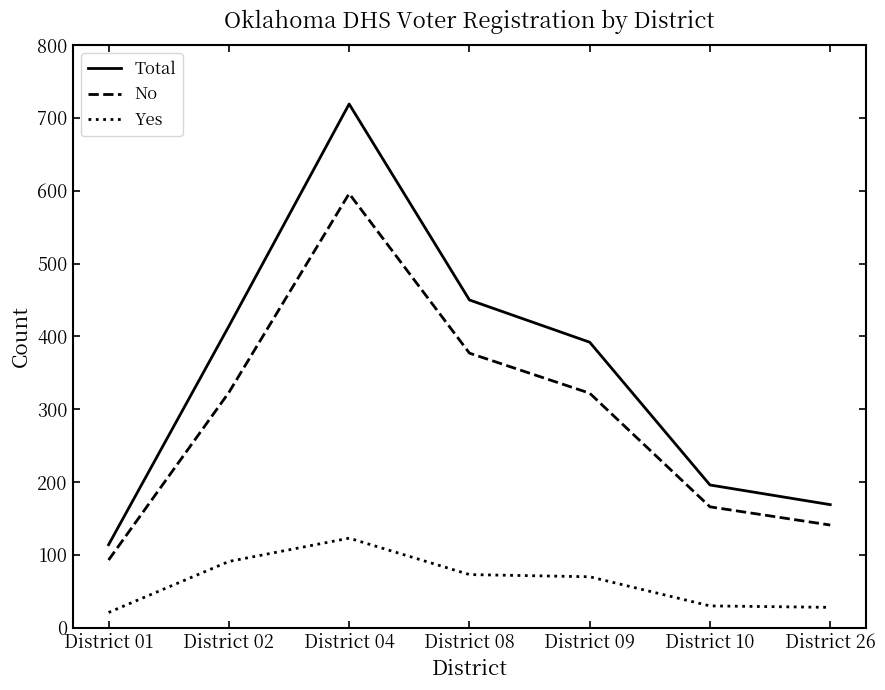

What is the lowest value of the No series?

93